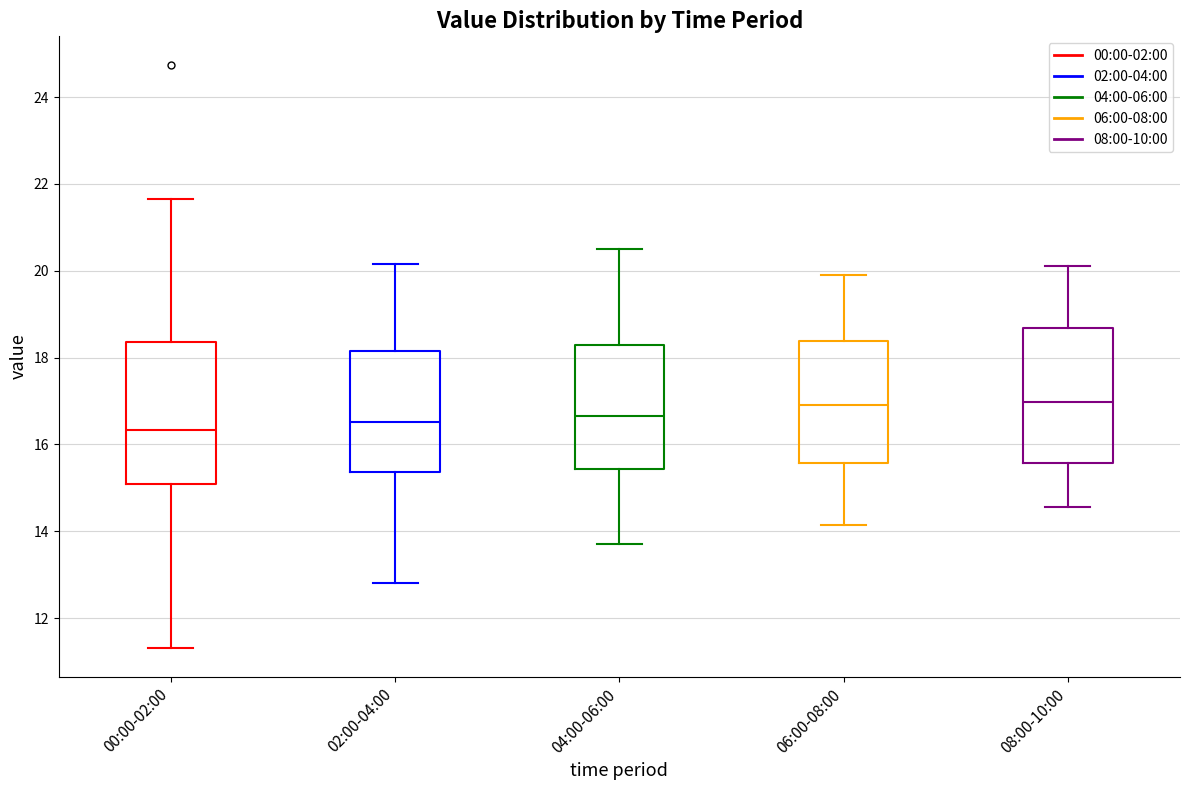

Reading left to right, transcribe this box plot: for each box, give where its median line is, the range the box spans, and where its two whiskers end, as read against the y-axis. The values are not printed on the chart, so give them approximately, as read against the axis.

00:00-02:00: median 16.4, box 15.0 to 18.4, whiskers 11.4 to 21.6
02:00-04:00: median 16.6, box 15.4 to 18.2, whiskers 12.8 to 20.2
04:00-06:00: median 16.6, box 15.4 to 18.4, whiskers 13.8 to 20.6
06:00-08:00: median 17.0, box 15.6 to 18.4, whiskers 14.2 to 20.0
08:00-10:00: median 17.0, box 15.6 to 18.6, whiskers 14.6 to 20.2